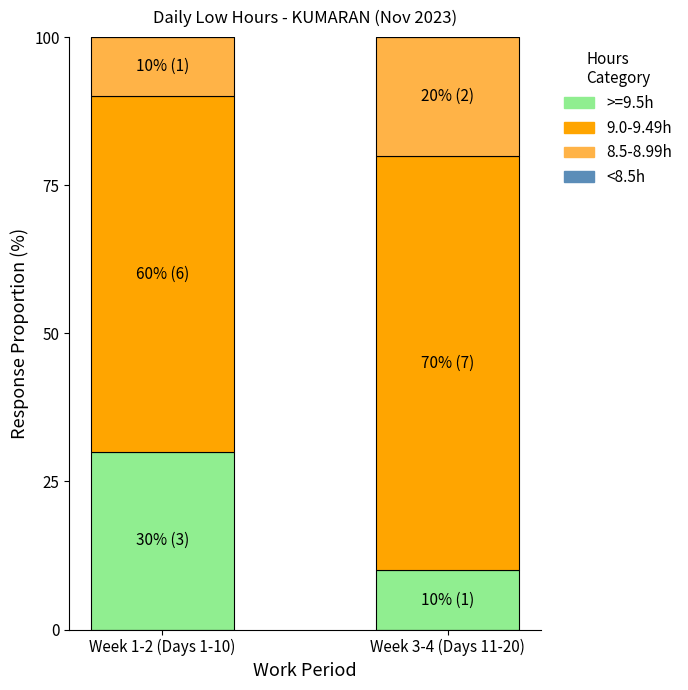

Which category has the lowest value in the >=9.5h series?

Week 3-4 (Days 11-20)